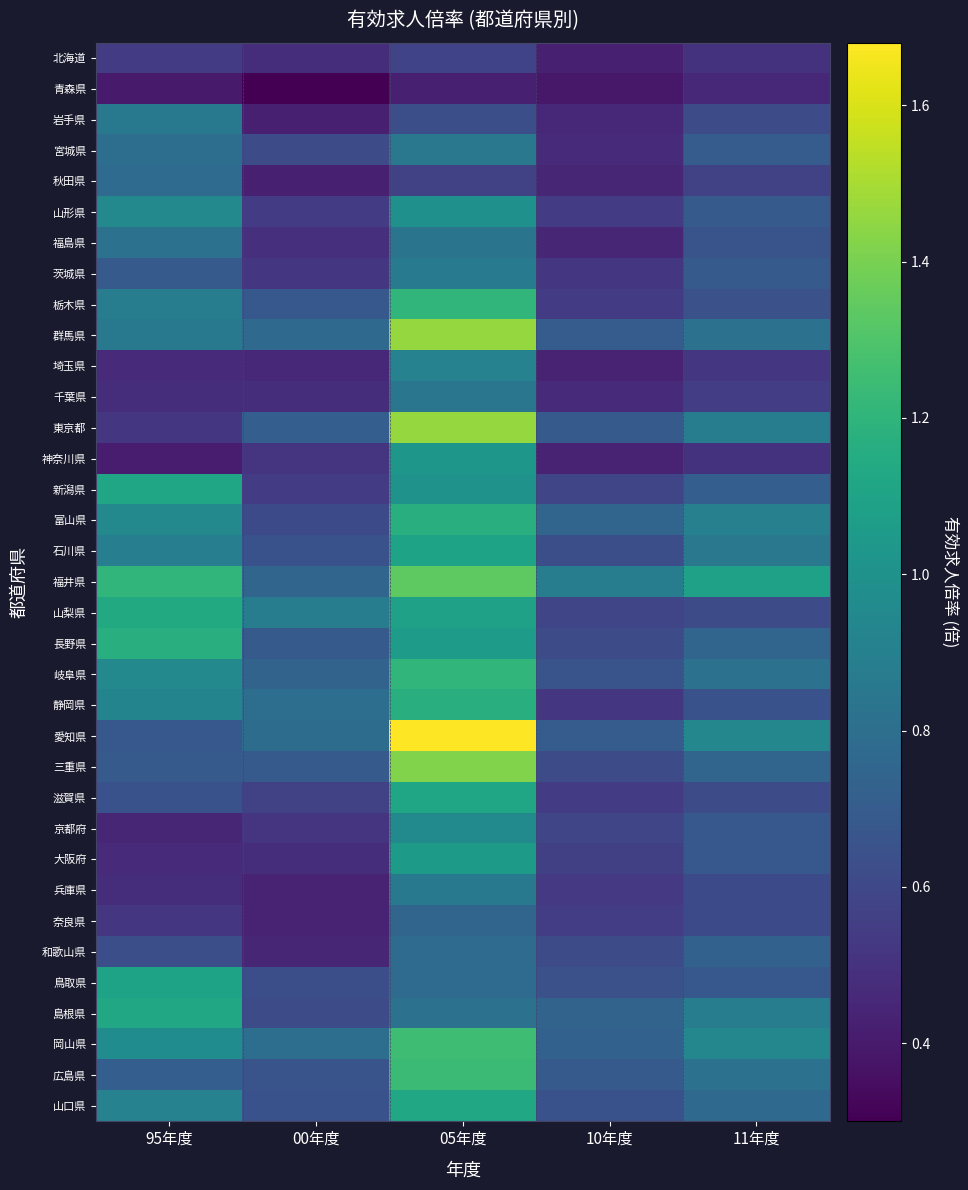

What is the greatest value displayed?

1.7